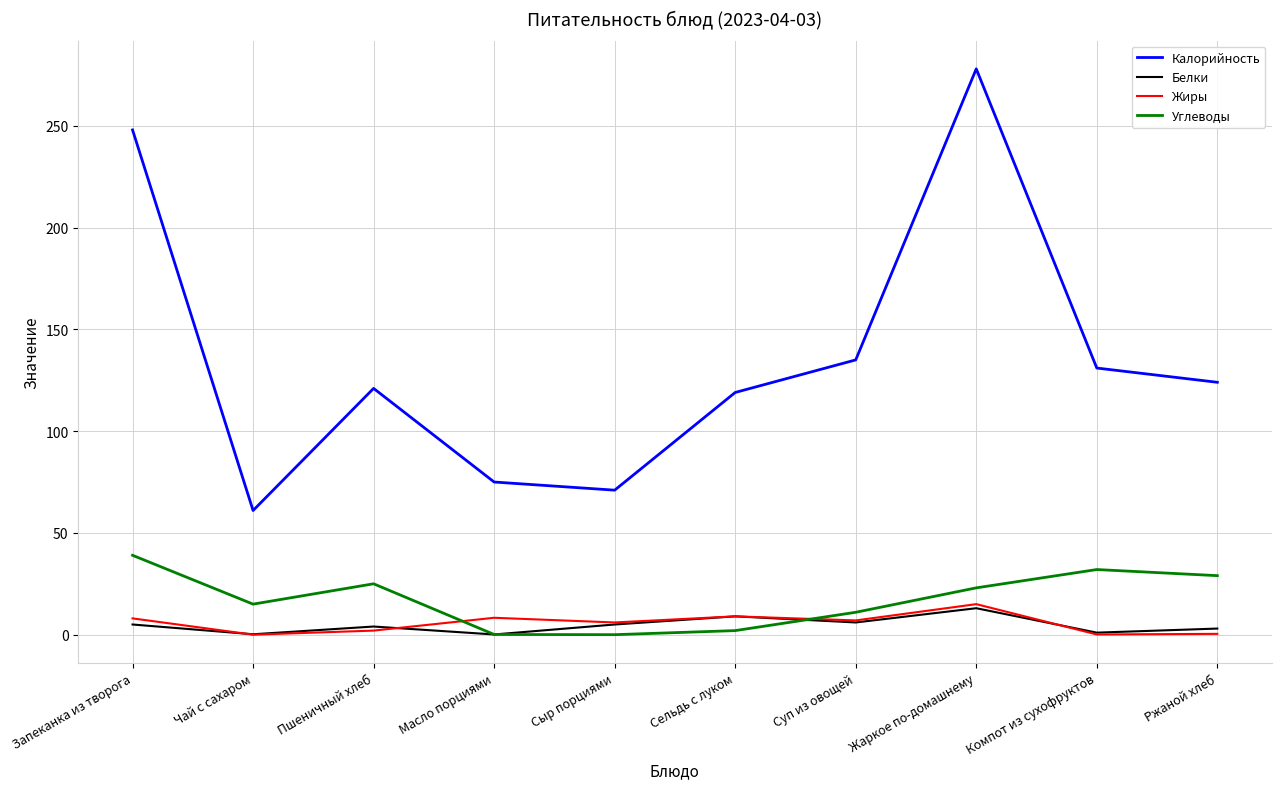

What is the greatest value displayed?

278.0